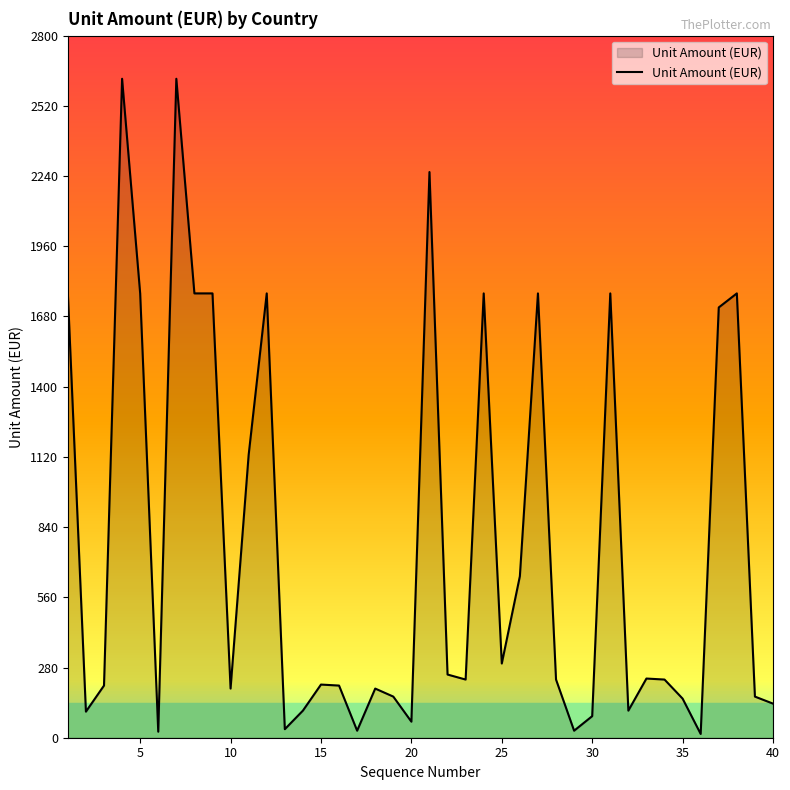

What is the greatest value displayed?

2628